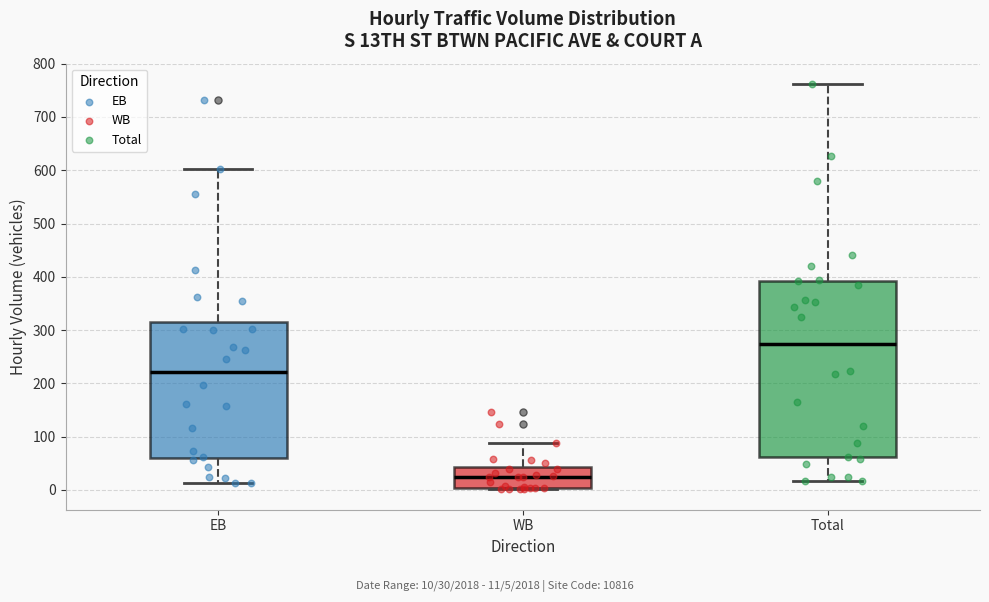

Where is the lower edge of the box for Total on the y-axis? The values are not printed on the chart, so give them approximately, as read against the axis.

60